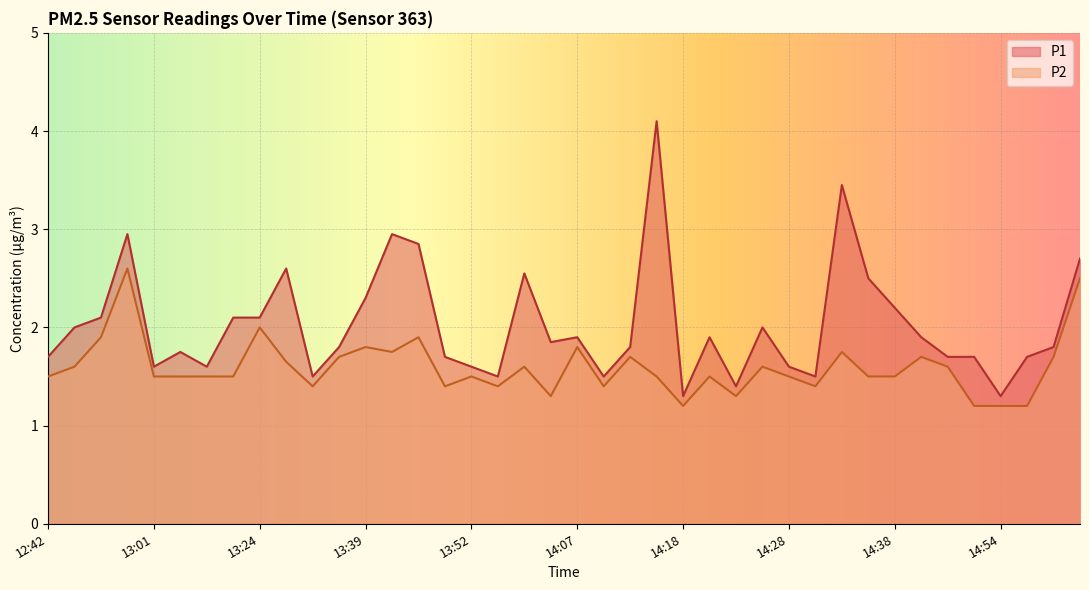

Read the P2 value at 13:47.

1.4